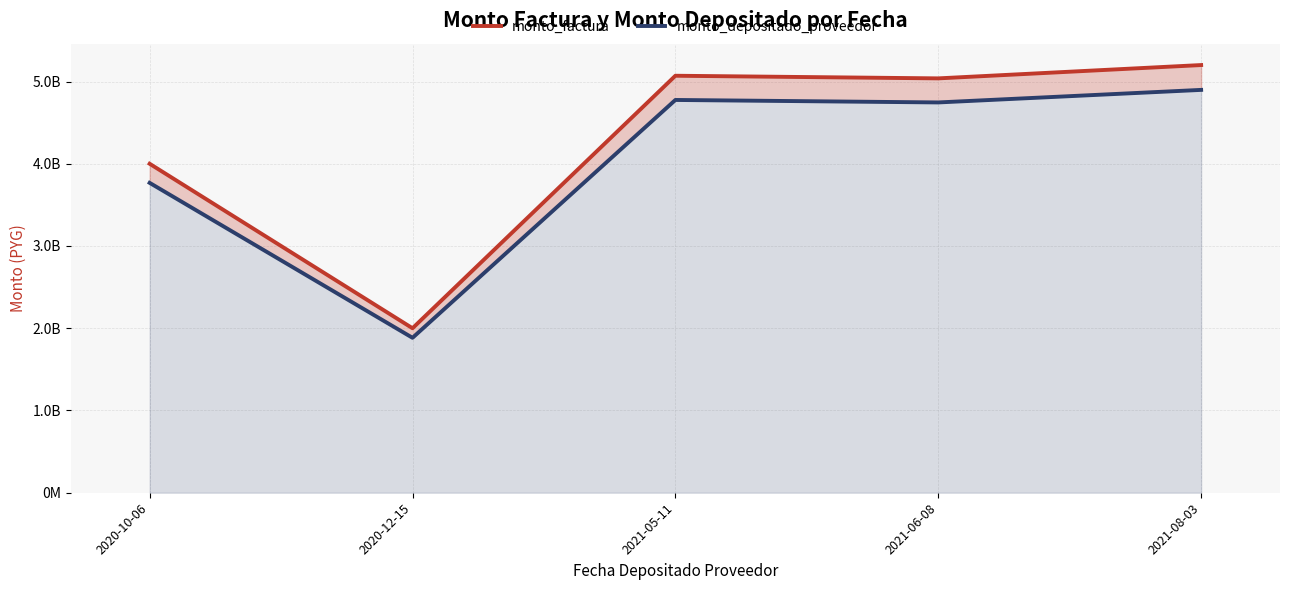

At which label does monto_depositado_proveedor reach its minimum?

2020-12-15